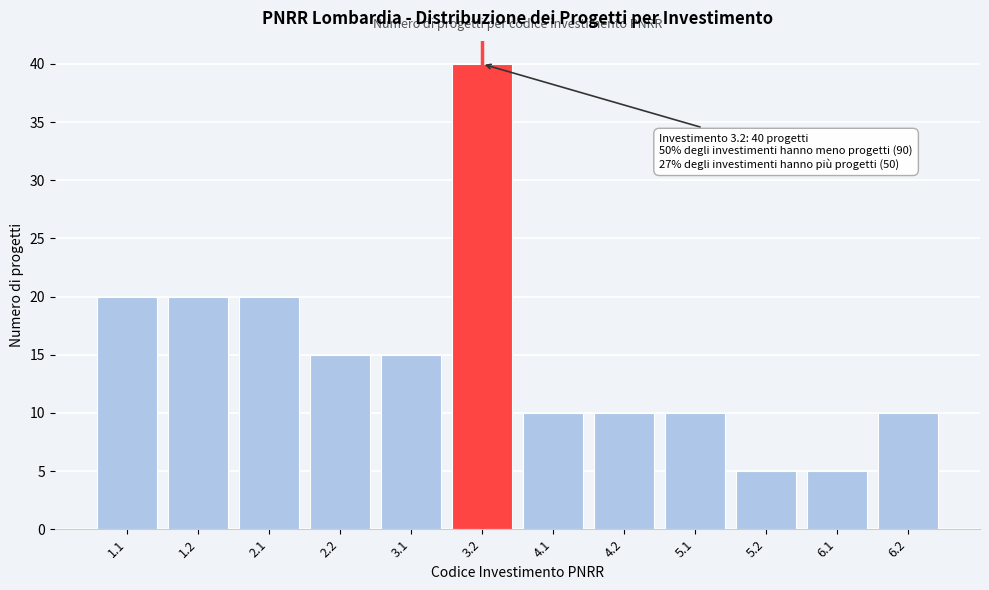

Reading left to right, what are all the values shown in this chart?

20	20	20	15	15	40	10	10	10	5	5	10